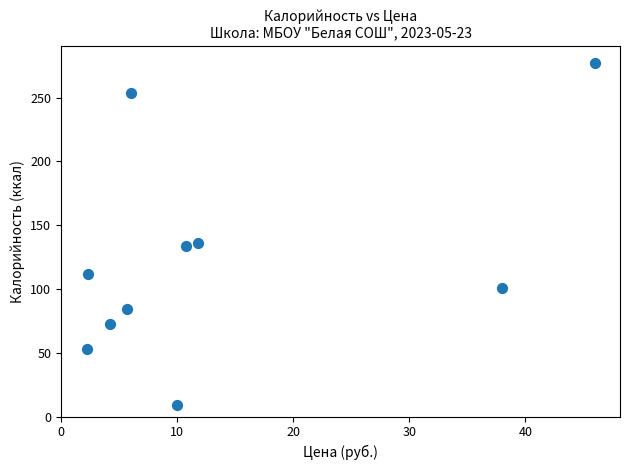

What is the average Y value?

123.2